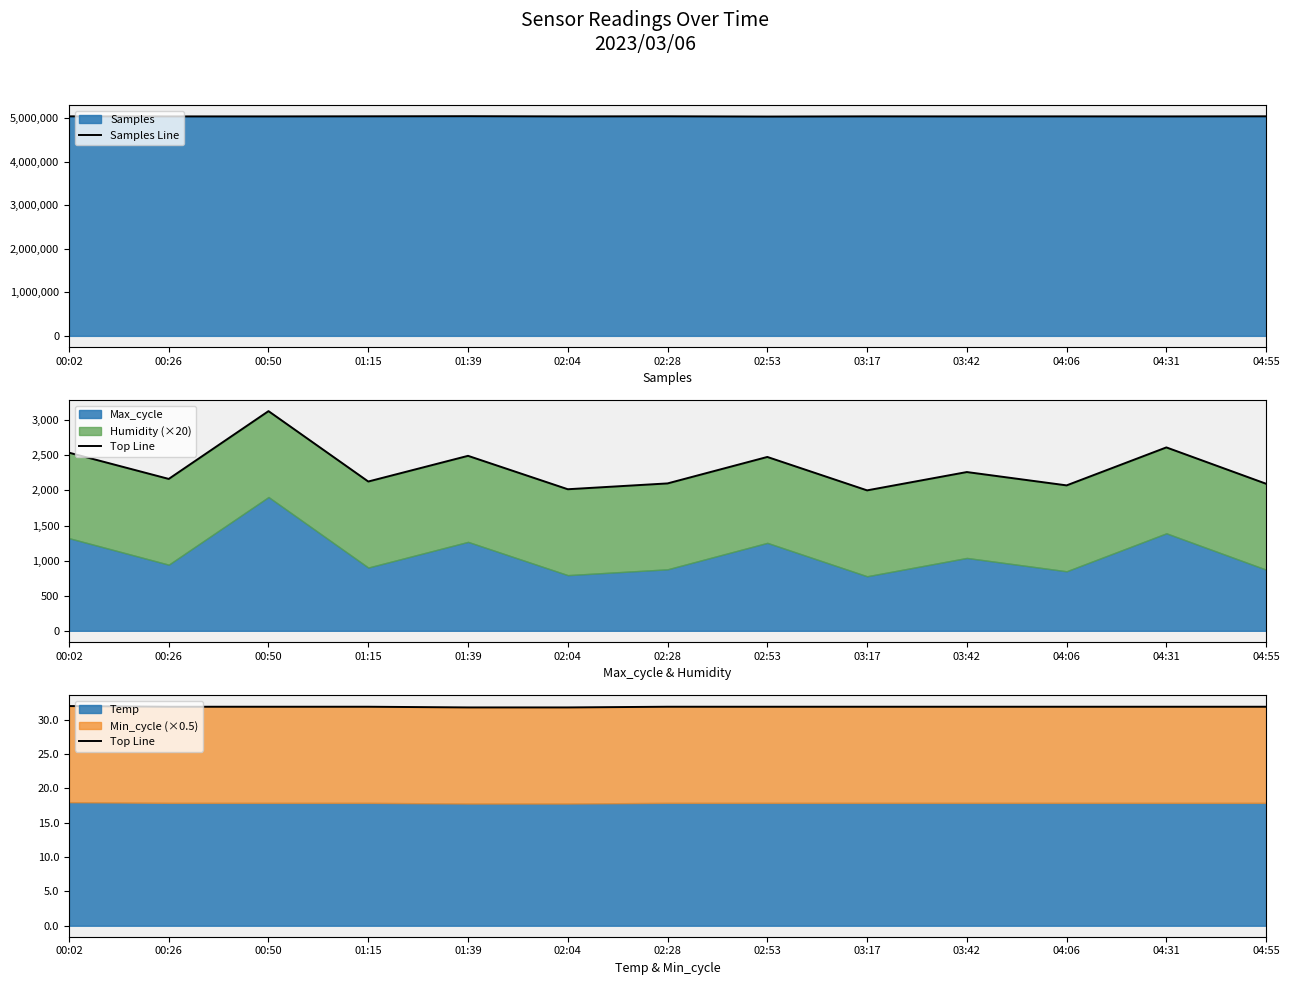

What position from the left is 02:28?

7